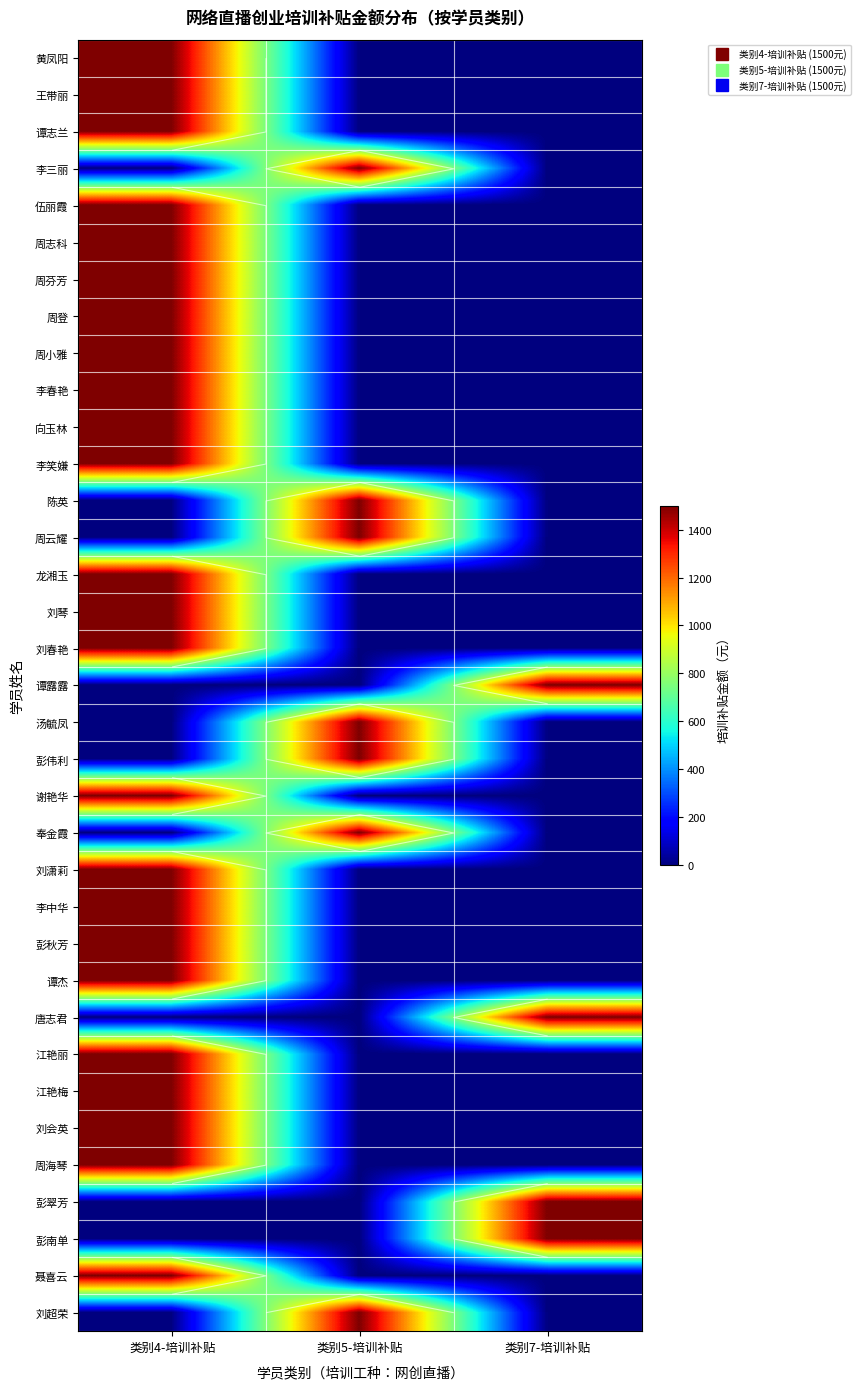

What is the highest value of the 伍丽霞 series?

1500